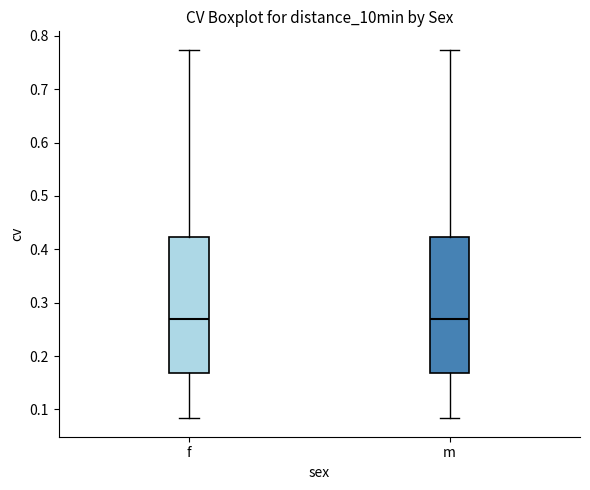

Where does the upper whisker of the box for f end on the y-axis? The values are not printed on the chart, so give them approximately, as read against the axis.

0.77